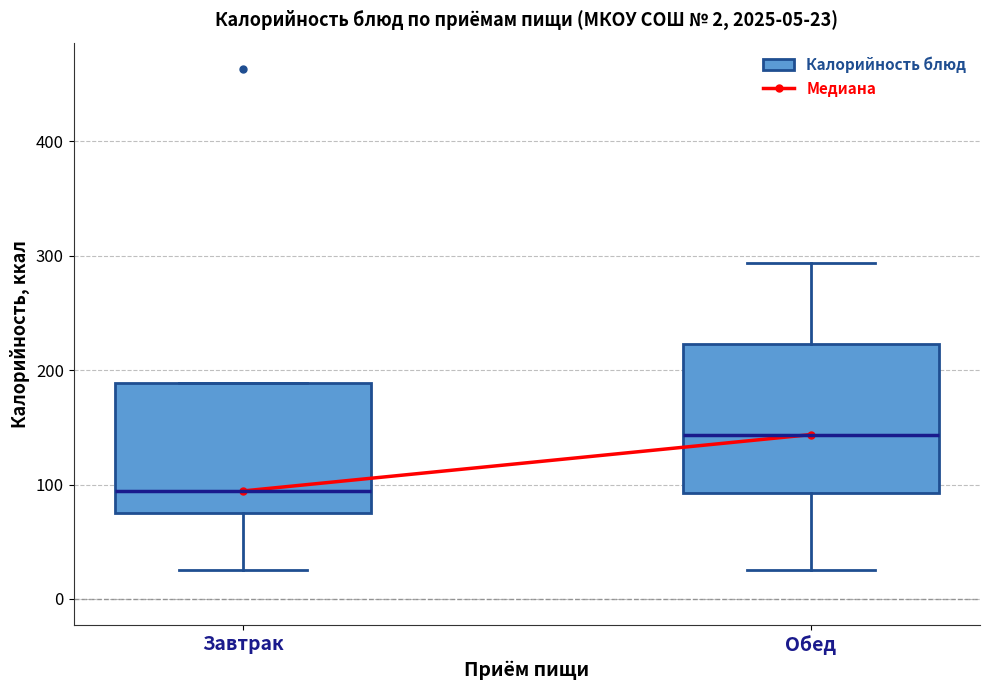

Which box's median line is the highest?

Обед